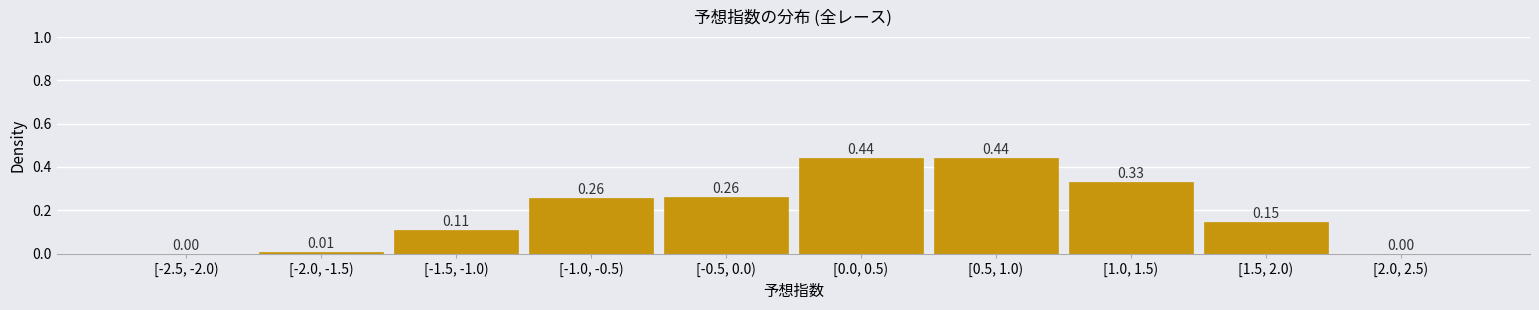

What is the sum of all values?

2.0